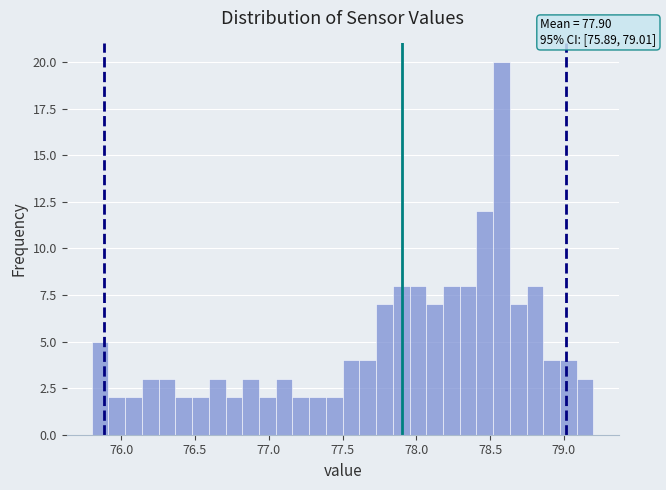

Read against the x-axis, roughly where is the centre of the tallest bar?

78.60